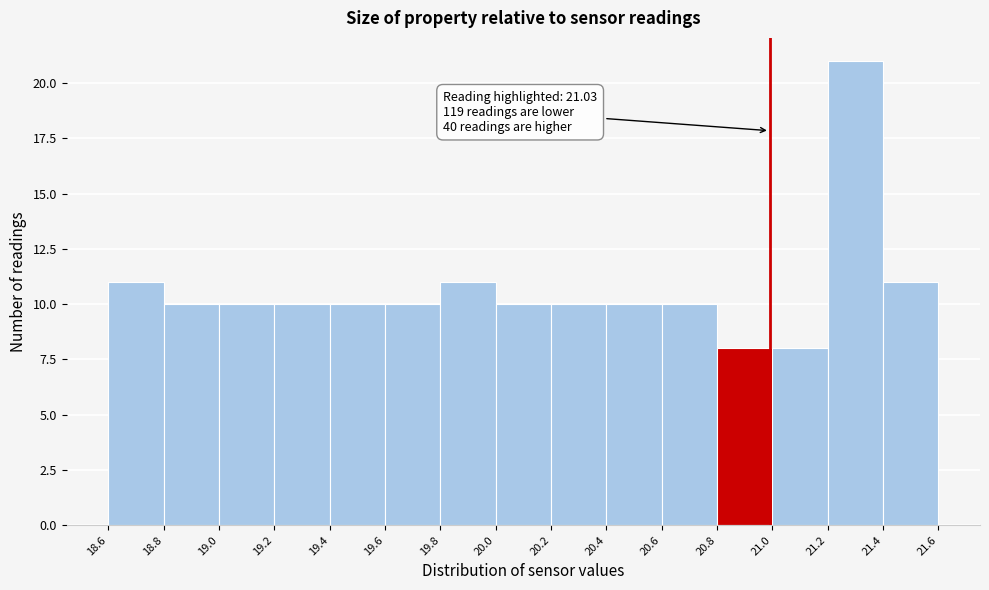

Reading left to right, transcribe all the data shown in this chart.

18.6=11	18.8=10	19.0=10	19.2=10	19.4=10	19.6=10	19.8=11	20.0=10	20.2=10	20.4=10	20.6=10	20.8=8	21.0=8	21.2=21	21.4=11